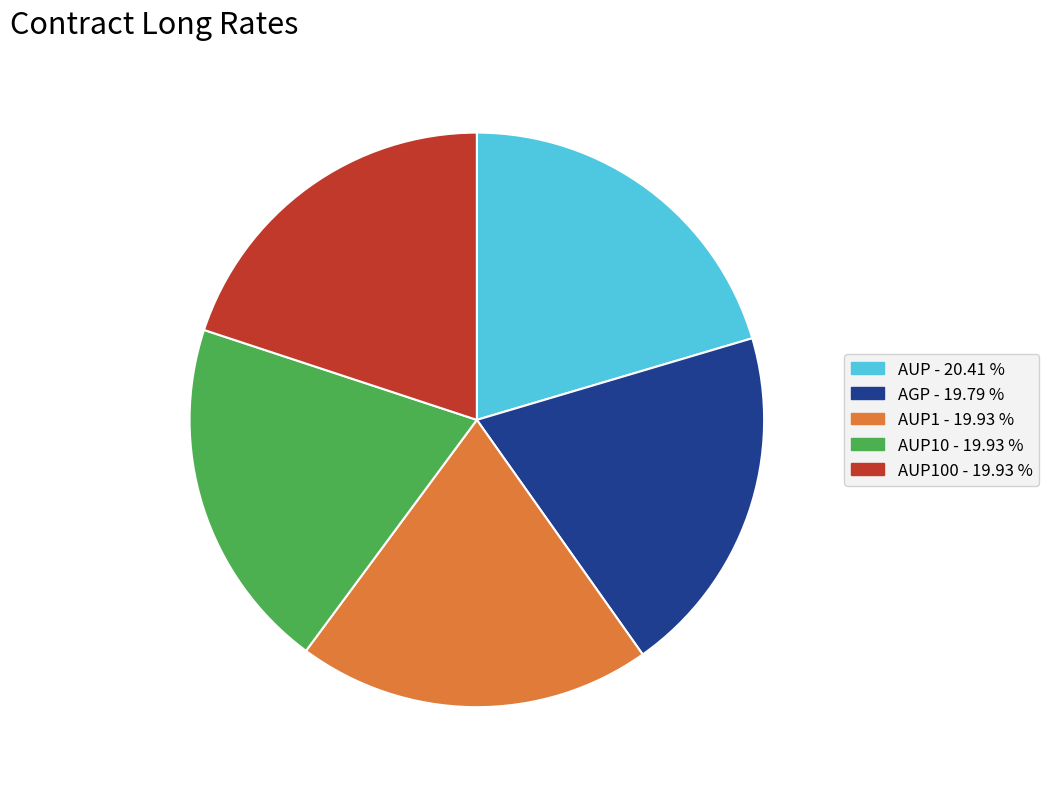

Does any single category account for the majority?

No